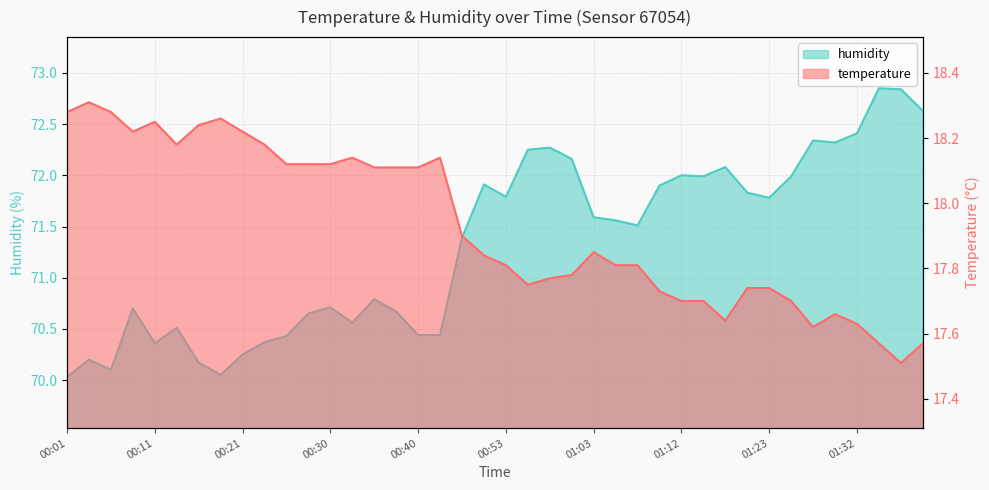

Does the chart have visible grid lines?

Yes